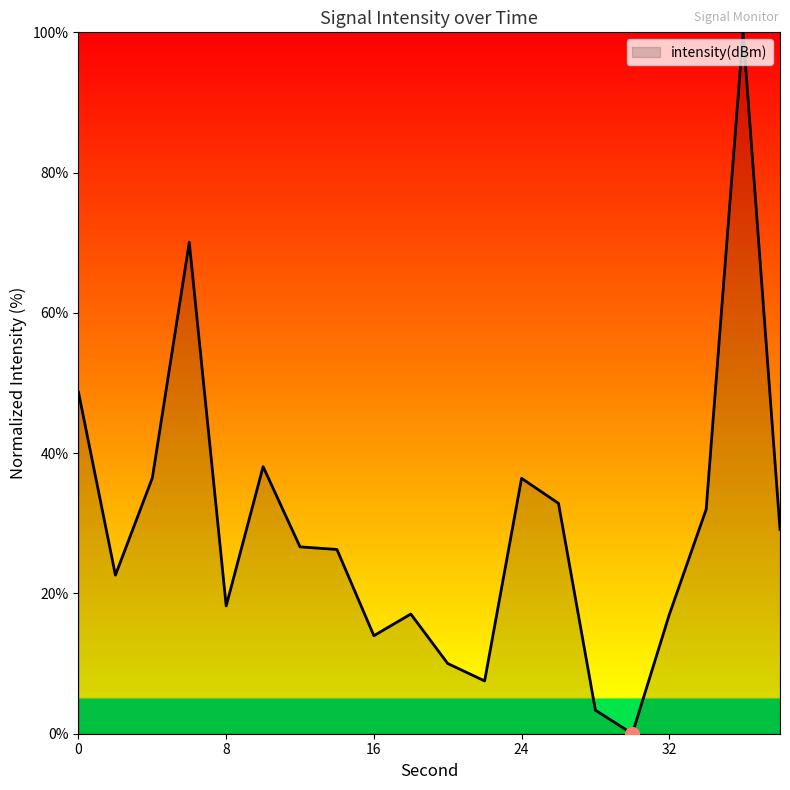

What is the greatest value displayed?

100.0